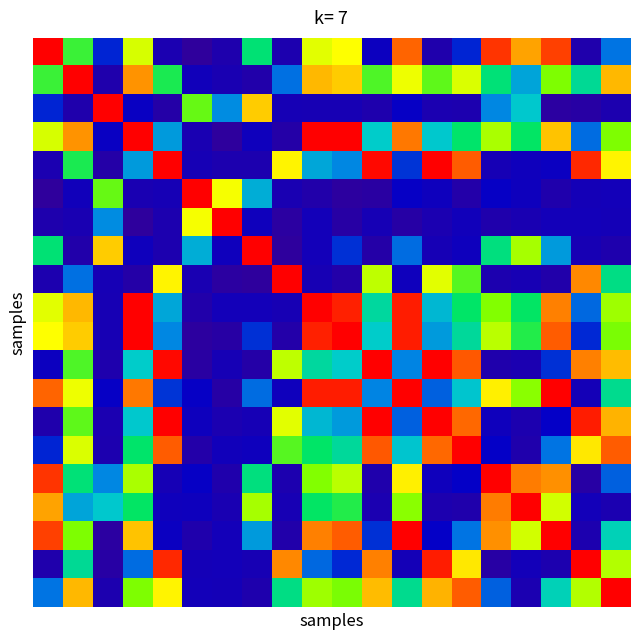

What is the maximum value shown in the chart?

1.0